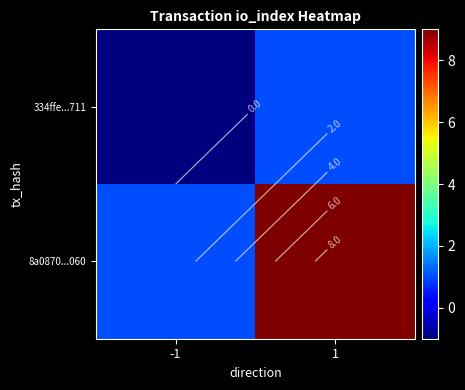

What is the difference between the maximum and minimum values in the 334ffe...711 series?

2